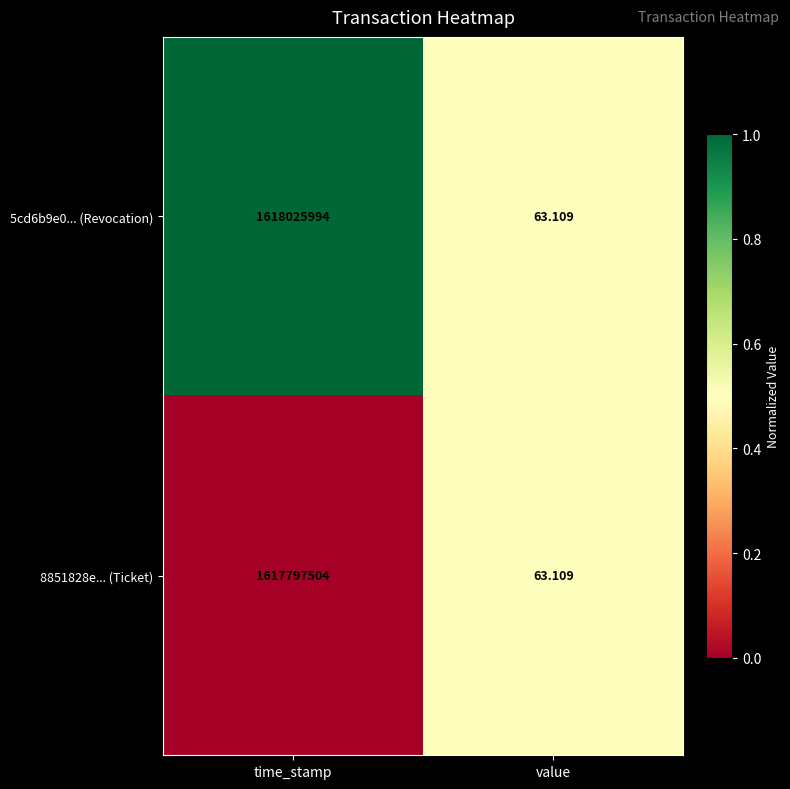

At which label is 5cd6b9e0... (Revocation) closest to 809013028?

value